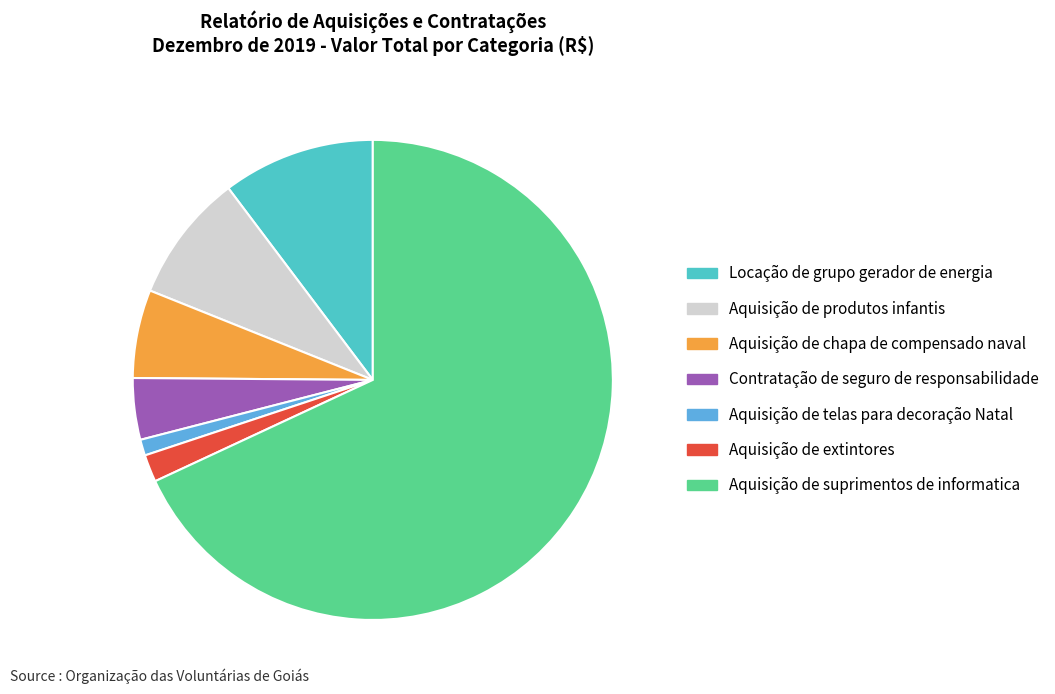

Is it true that Contratação de seguro de responsabilidade is 18% of the pie?

False